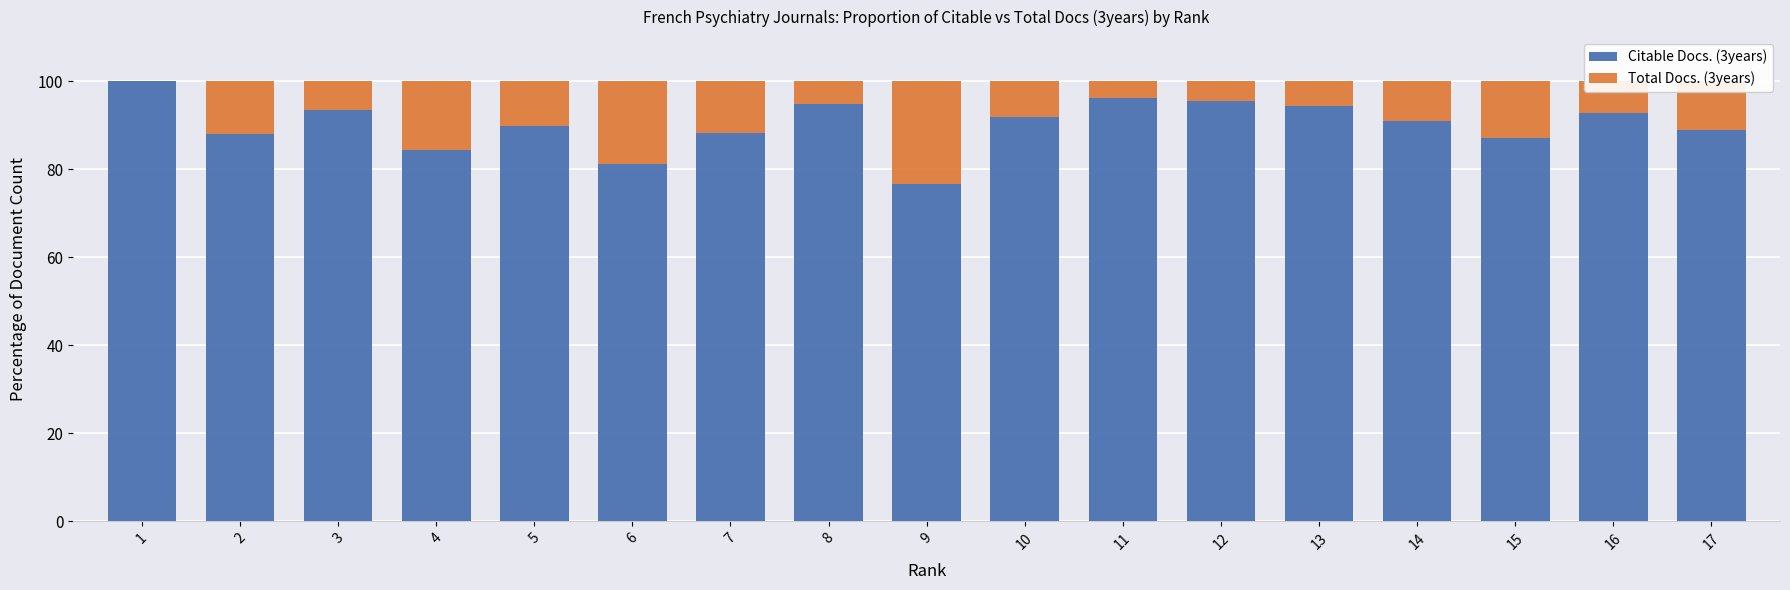

What is the total value across all series at 7?

100.0